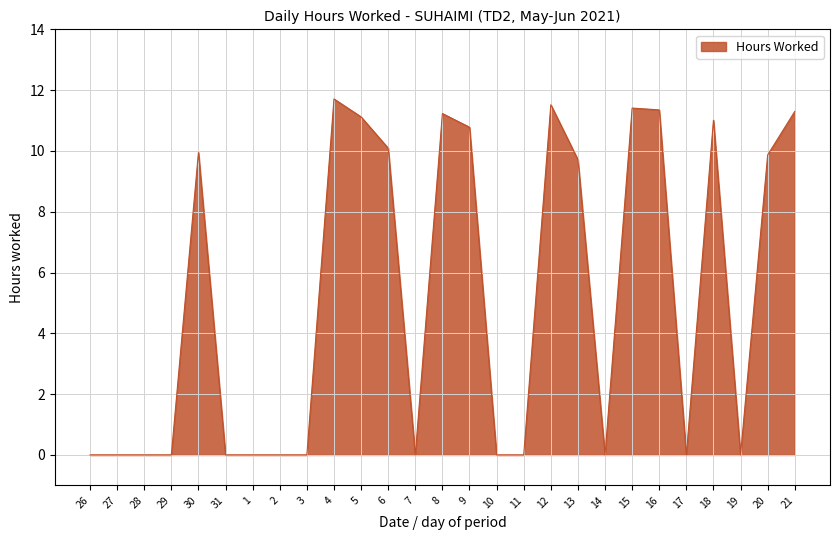

What position from the left is 6?

12